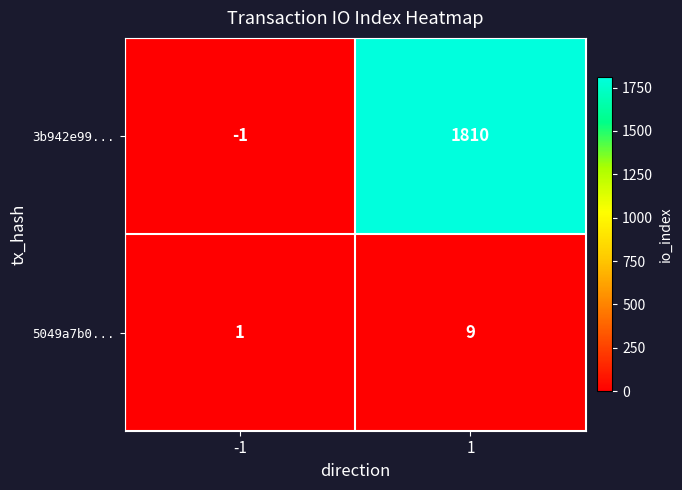

Which series has the widest spread of values?

3b942e99...